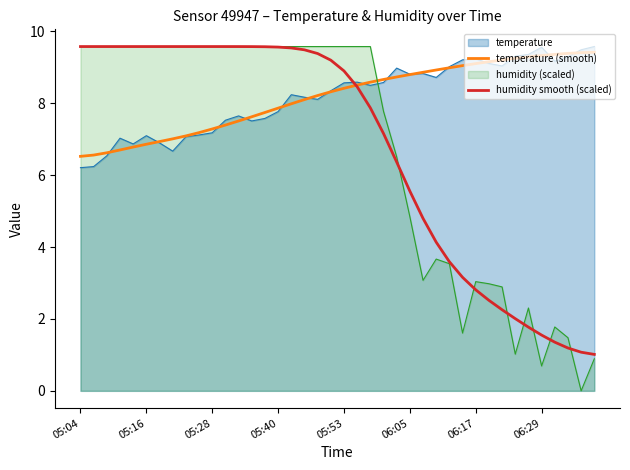

At how many categories does at least one series exceed 4?

40